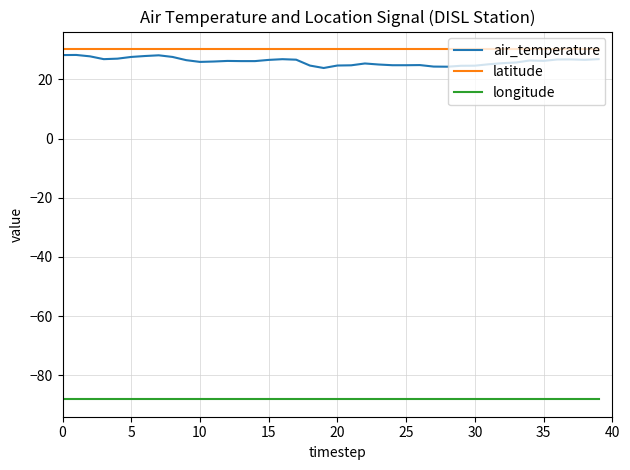

Count the number of data series in this chart.

3